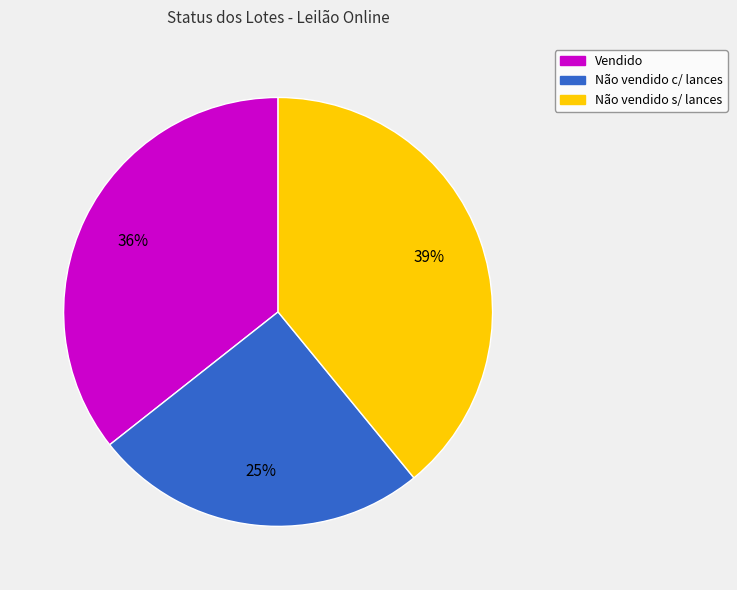

To the nearest percent, what is the average slice percentage?

33%